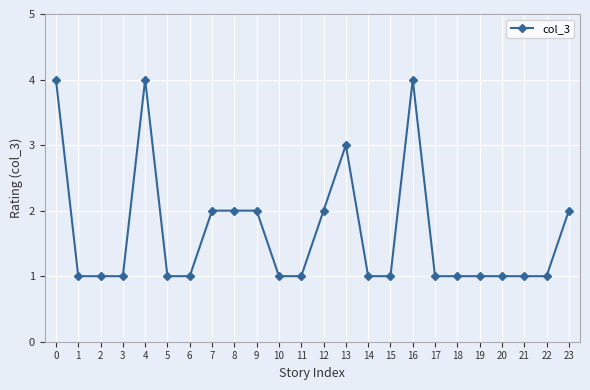

Does the chart display data point markers on the line(s)?

Yes